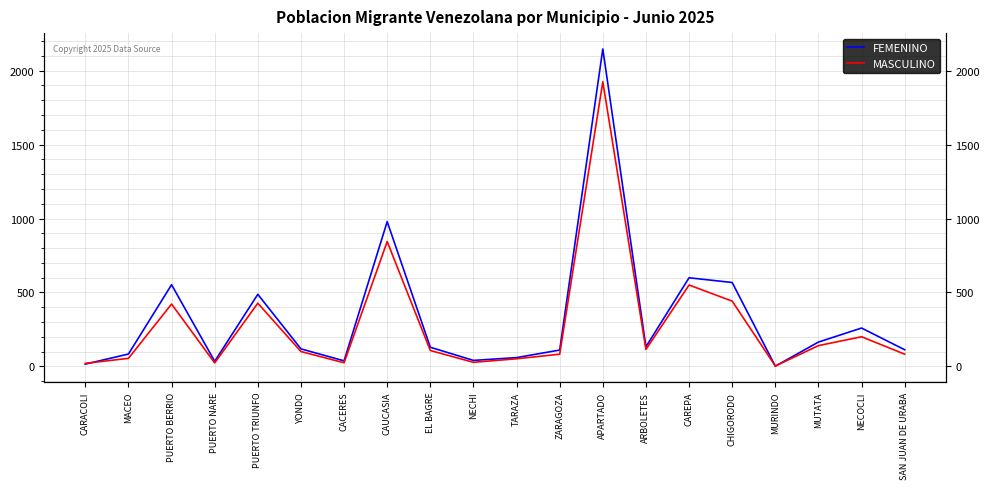

At which label does FEMENINO first exceed 129?

PUERTO BERRIO